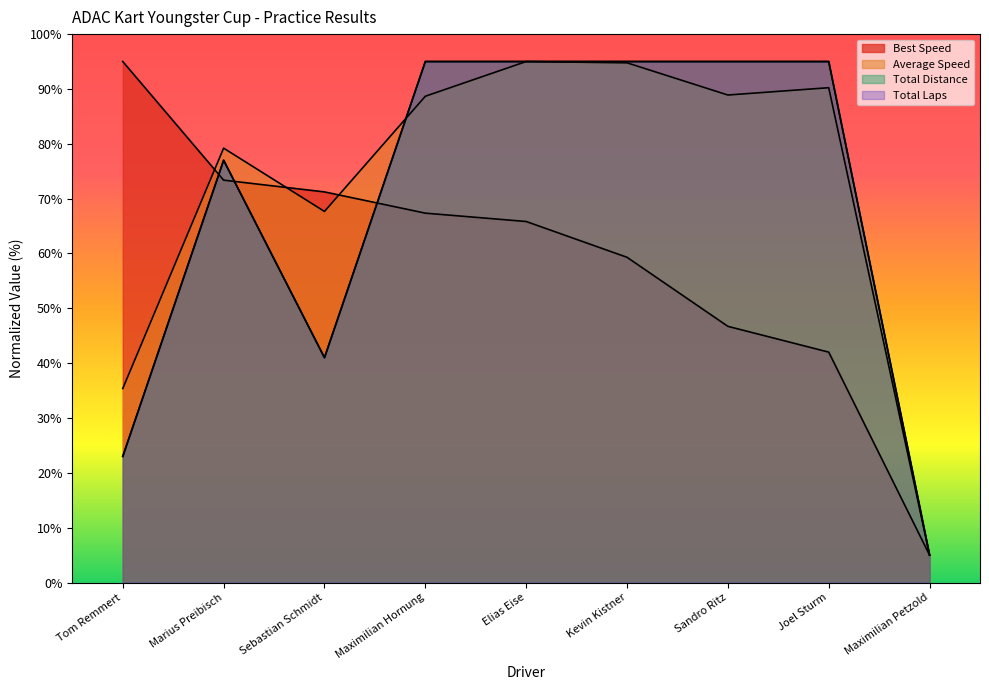

What is the difference between the highest and lowest values at Marius Preibisch?

5.8